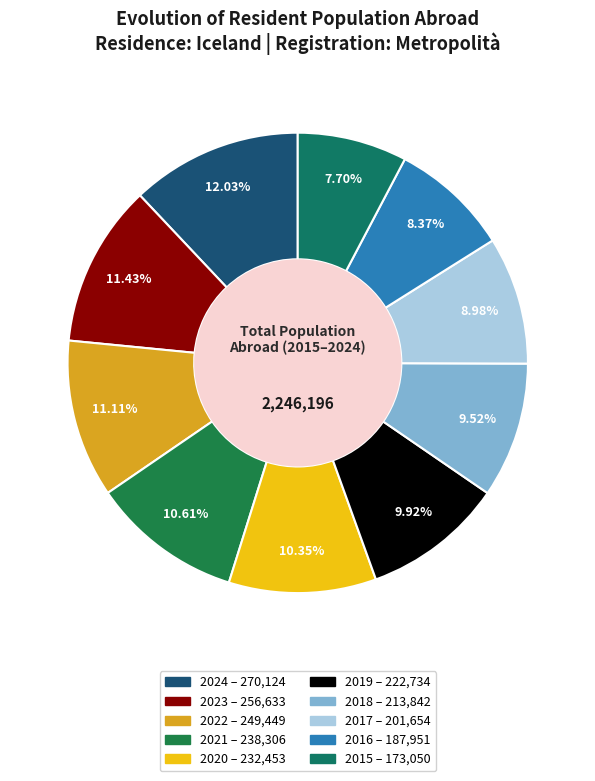

Does 2024 account for over 50% of the chart?

No